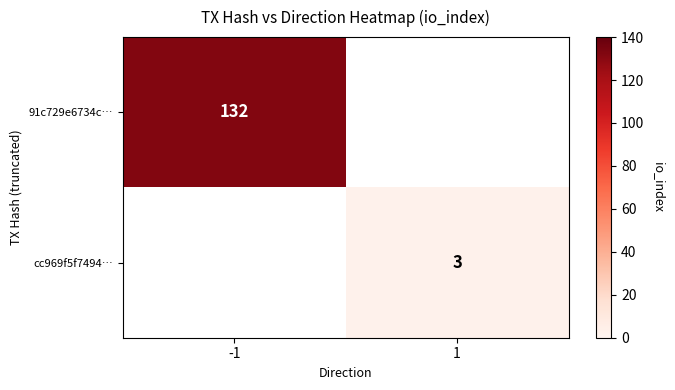

Between 1 and -1, which is larger?

-1